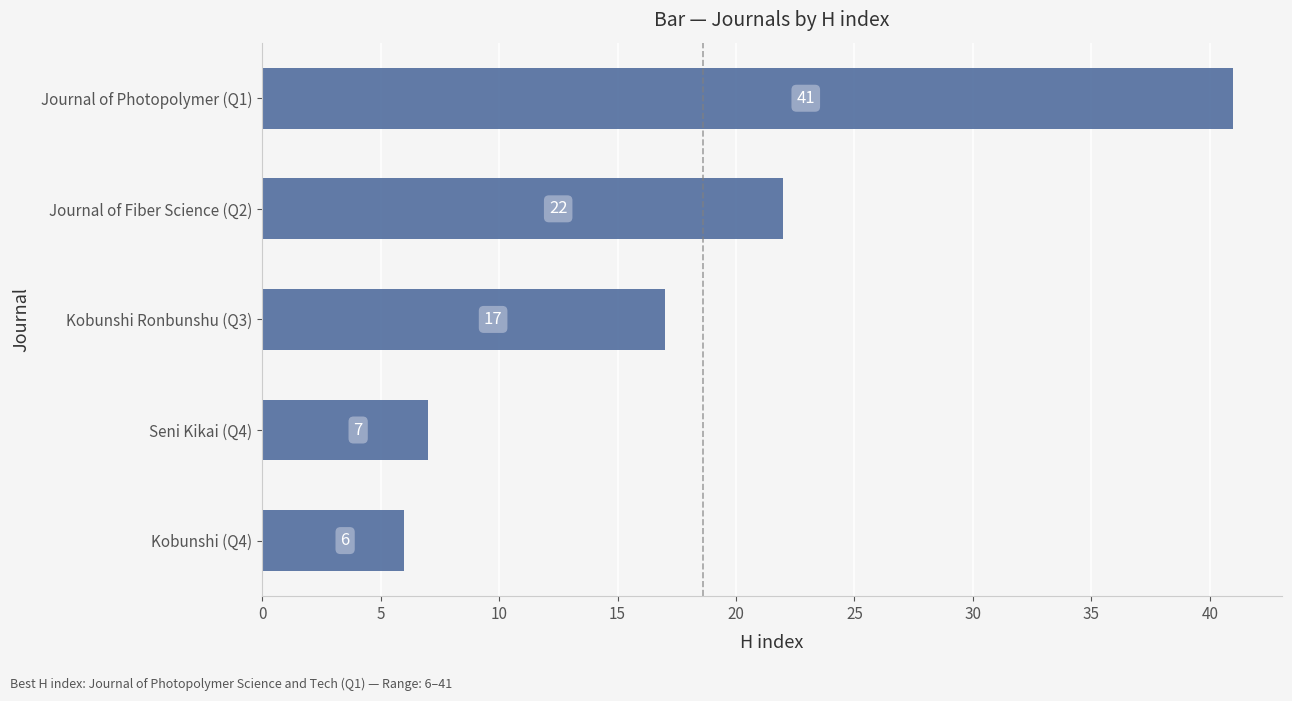

What is the minimum value shown in the chart?

6